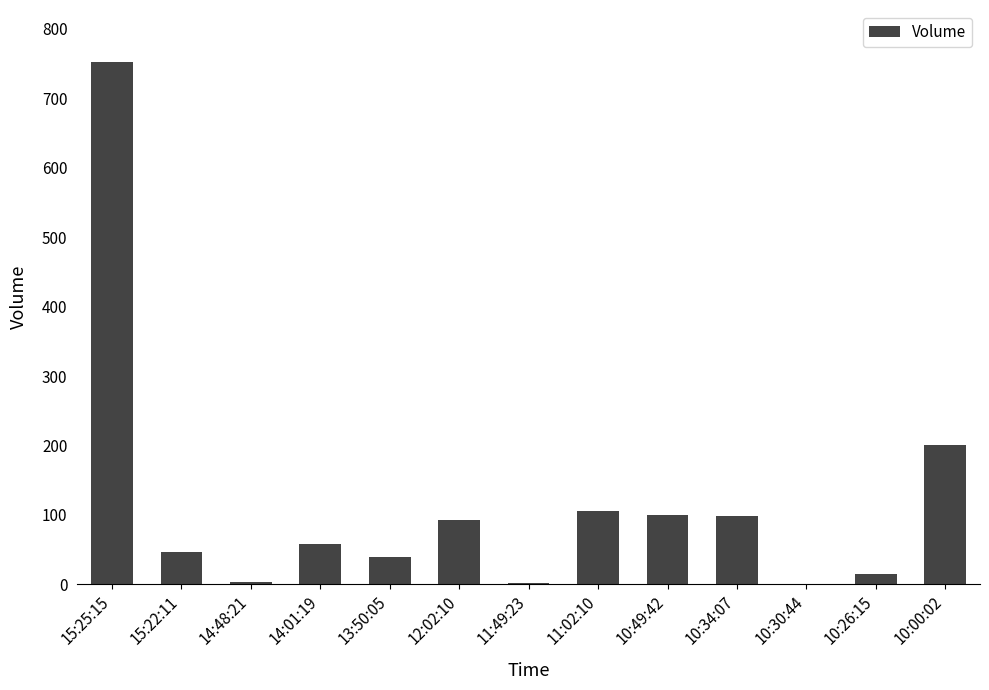

Is it true that the value at 15:22:11 is 79?

False